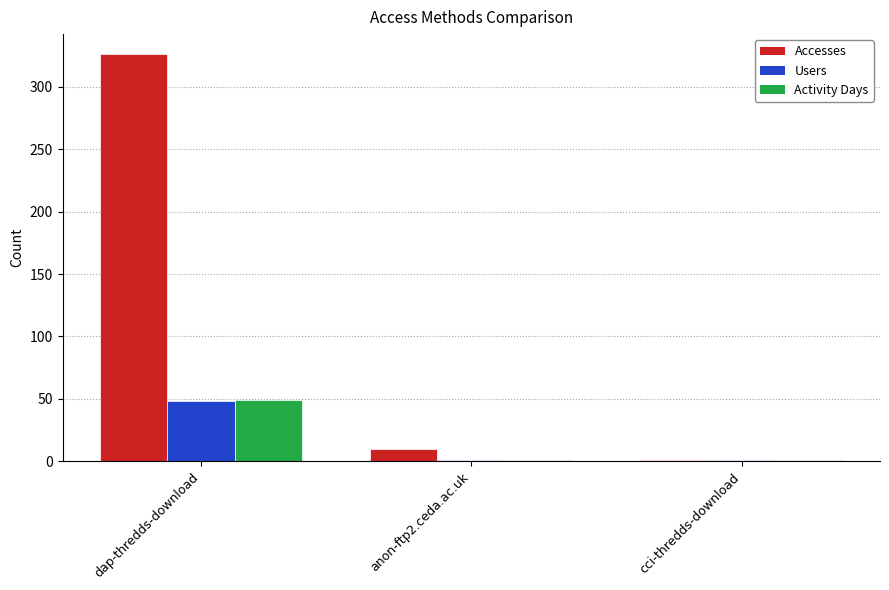

At which category is the sum across all series the highest?

dap-thredds-download